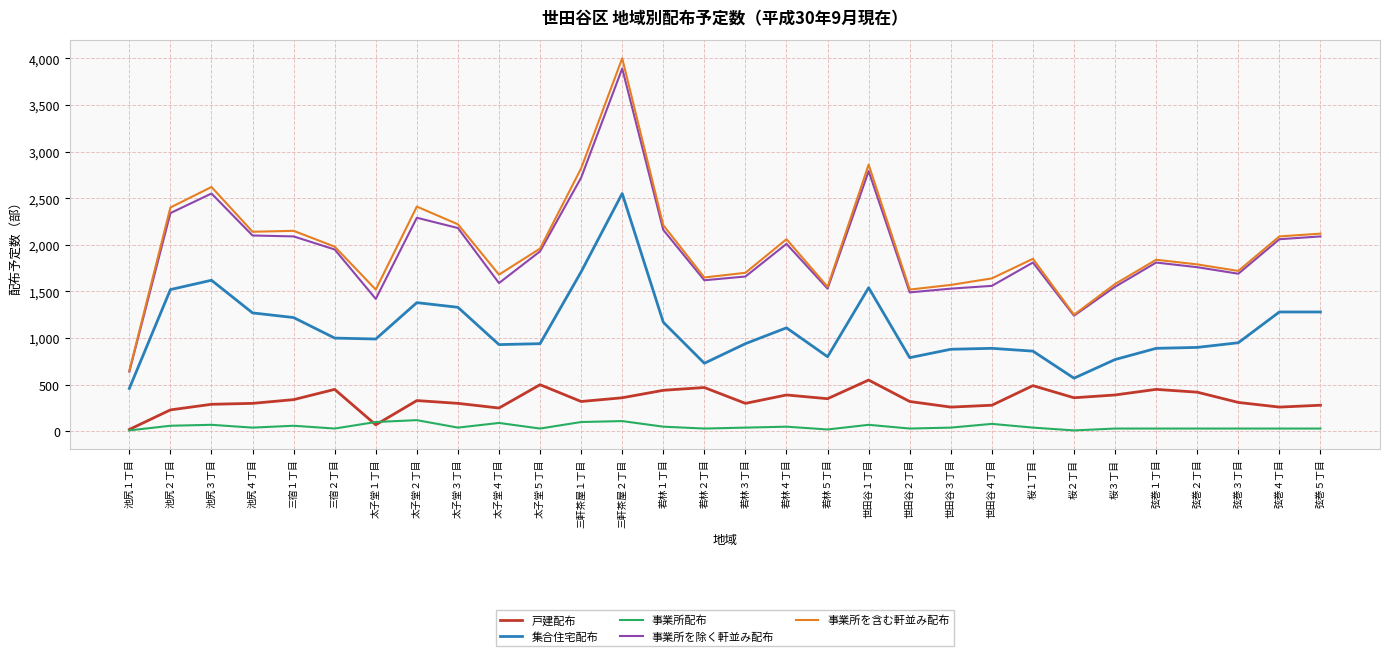

Where is the first local maximum for 集合住宅配布?

池尻３丁目